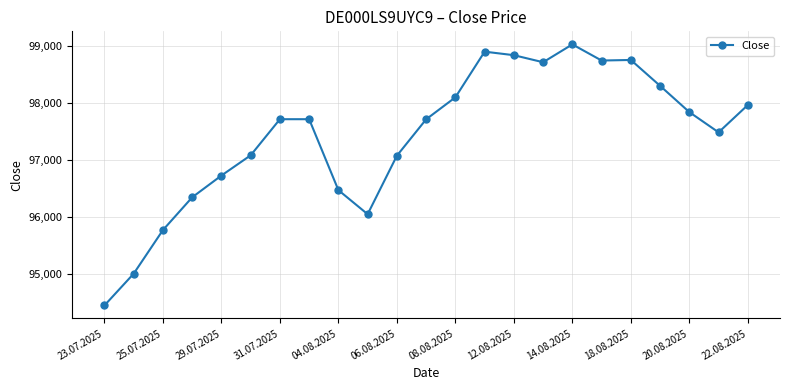

Count the number of data series in this chart.

1